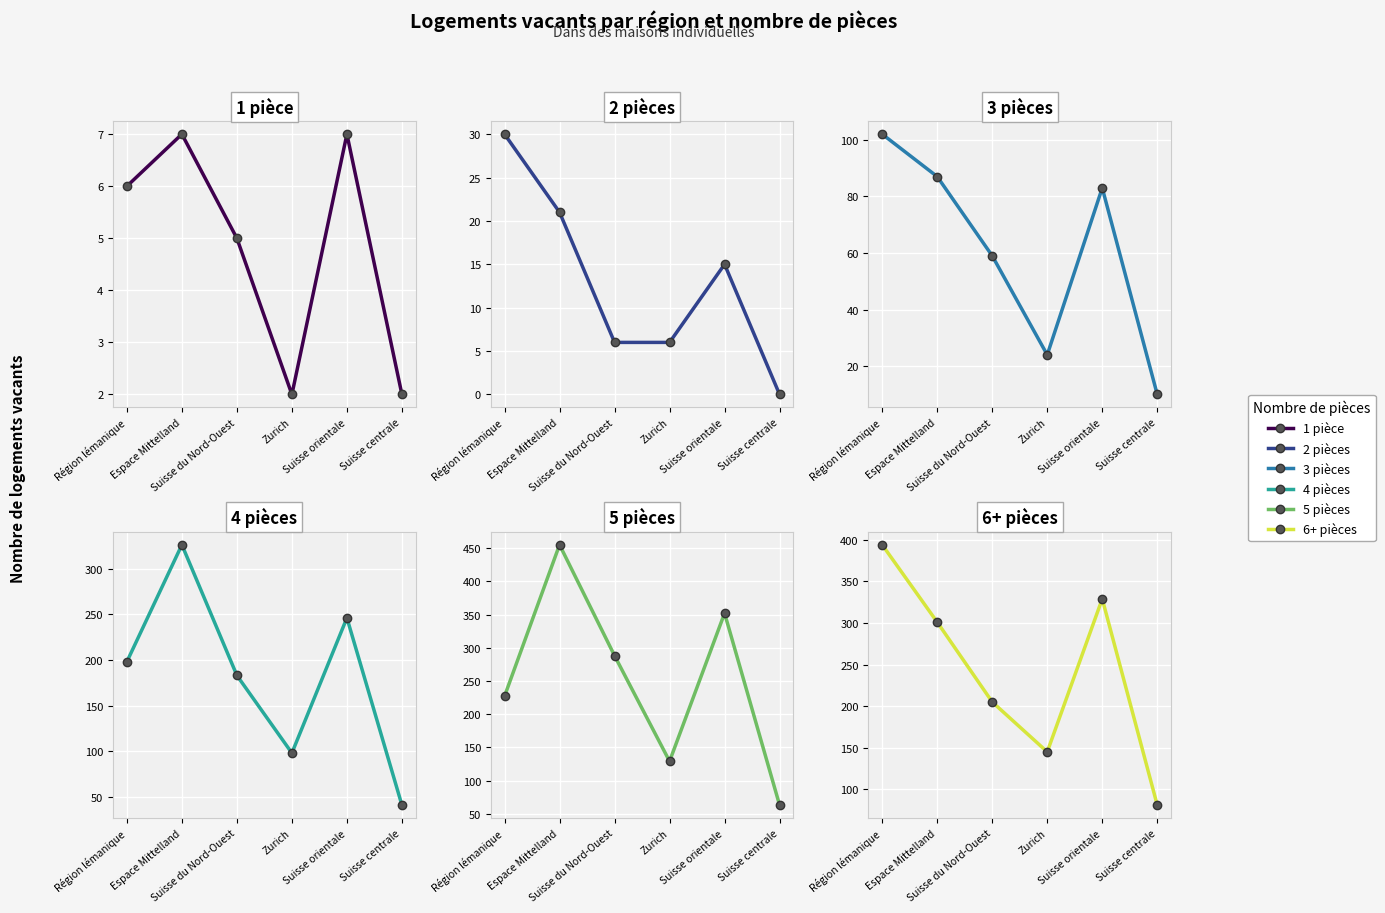

Reading left to right, list all the values displayed in this chart.

1 pièce (maisons indiv.): 6	7	5	2	7	2
2 pièces (maisons indiv.): 30	21	6	6	15	0
3 pièces (maisons indiv.): 102	87	59	24	83	10
4 pièces (maisons indiv.): 198	326	183	98	246	41
5 pièces (maisons indiv.): 227	455	288	129	352	63
6+ pièces (maisons indiv.): 394	301	205	145	329	81